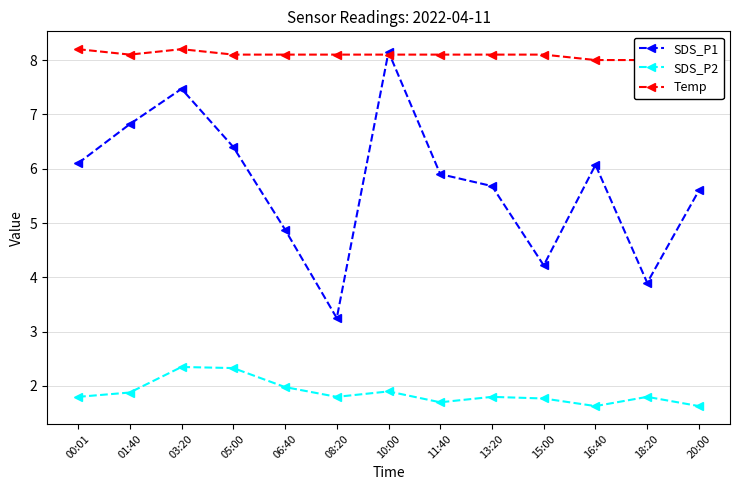

What is the average value of the SDS_P2 series?

1.9